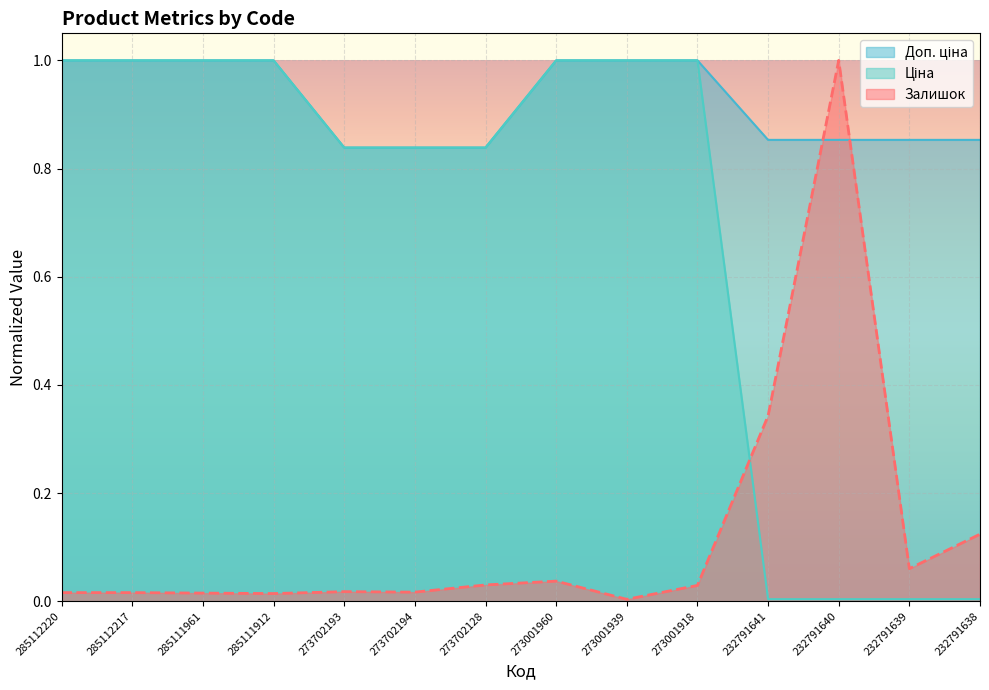

Which series has the widest spread of values?

Залишок